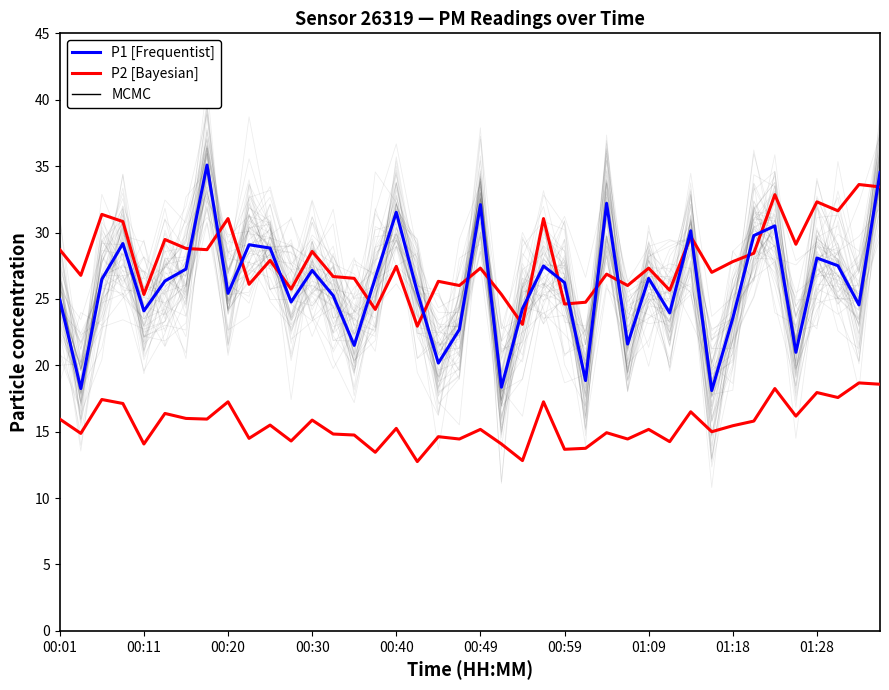

The value of MCMC at 00:30 is 46.5. True or false?

False